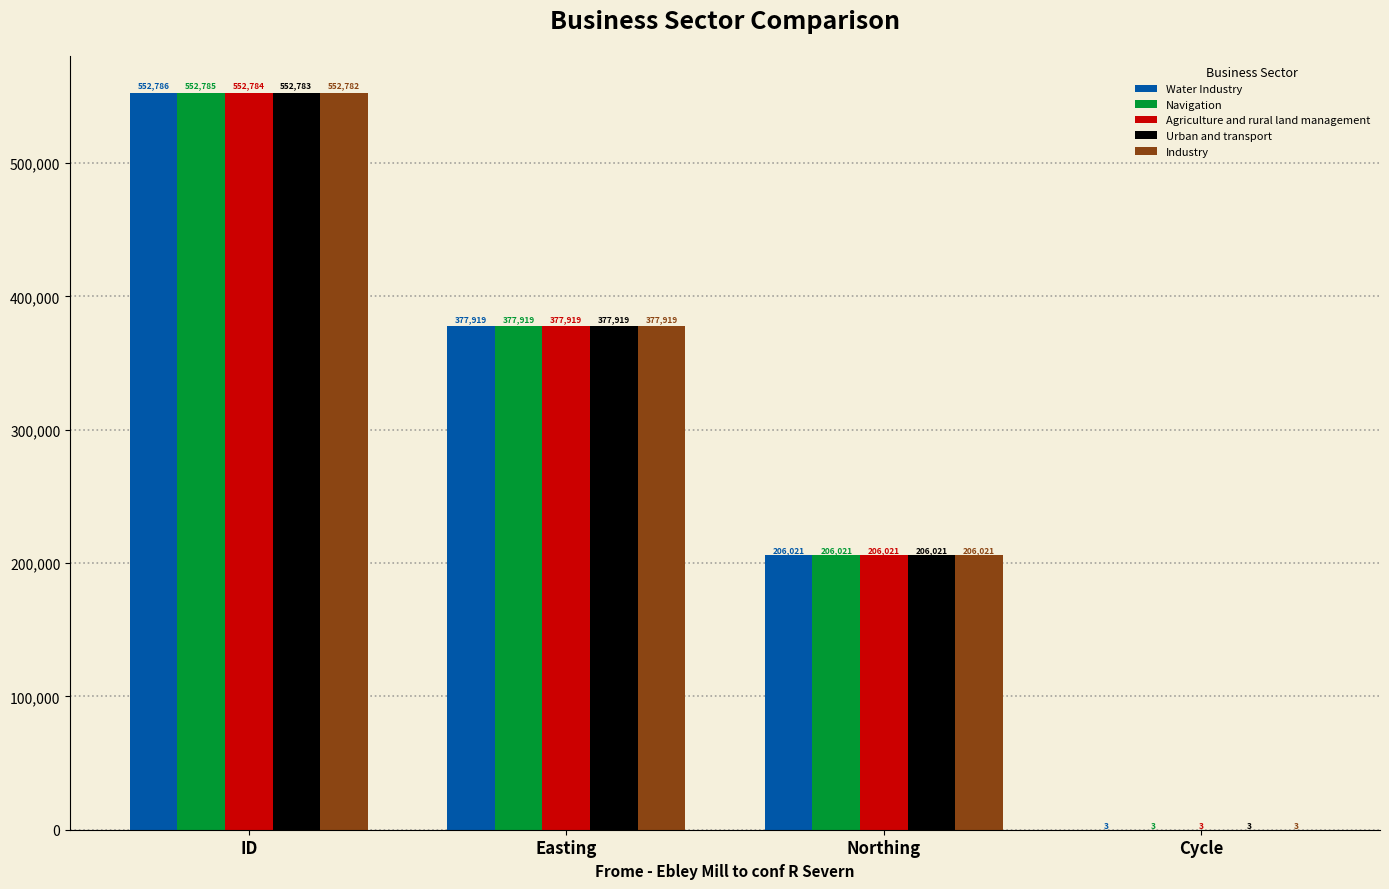

What are all the series names shown in the legend?

Water Industry, Navigation, Agriculture and rural land management, Urban and transport, Industry